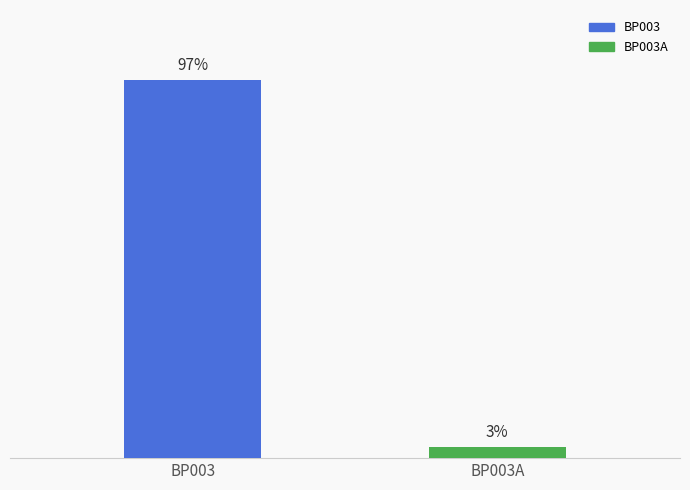

What is the label of the 2nd bar from the right?

BP003